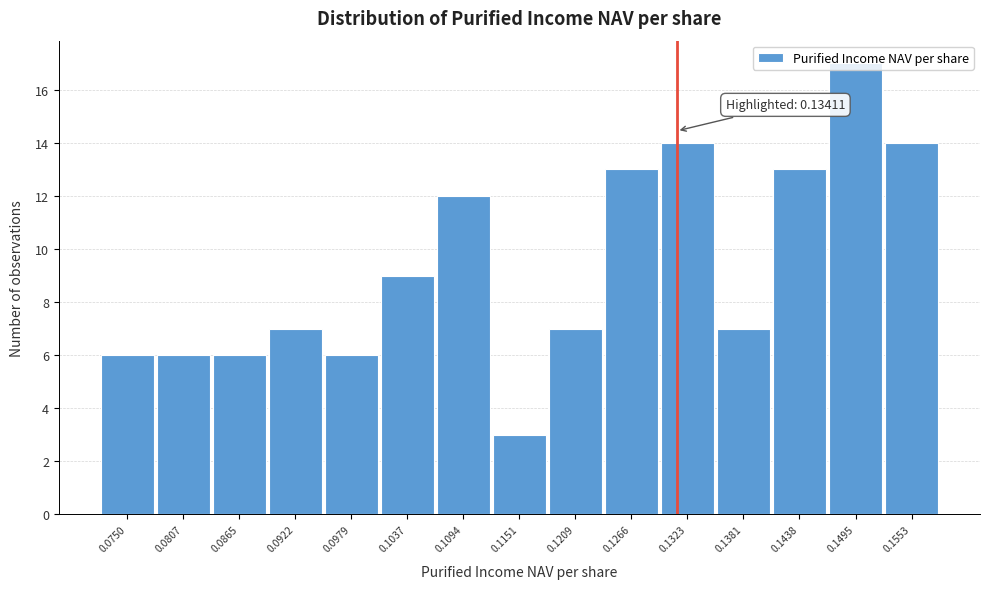

What is the change in value from 0.1209 to 0.1266?

+6